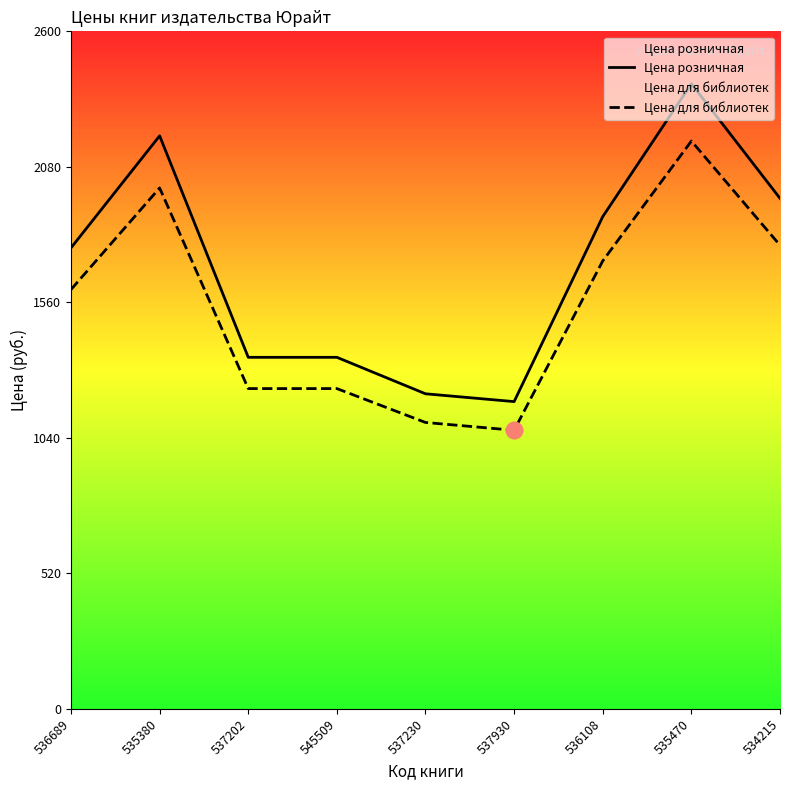

The Цена розничная series shows 1349 at 545509. True or false?

True